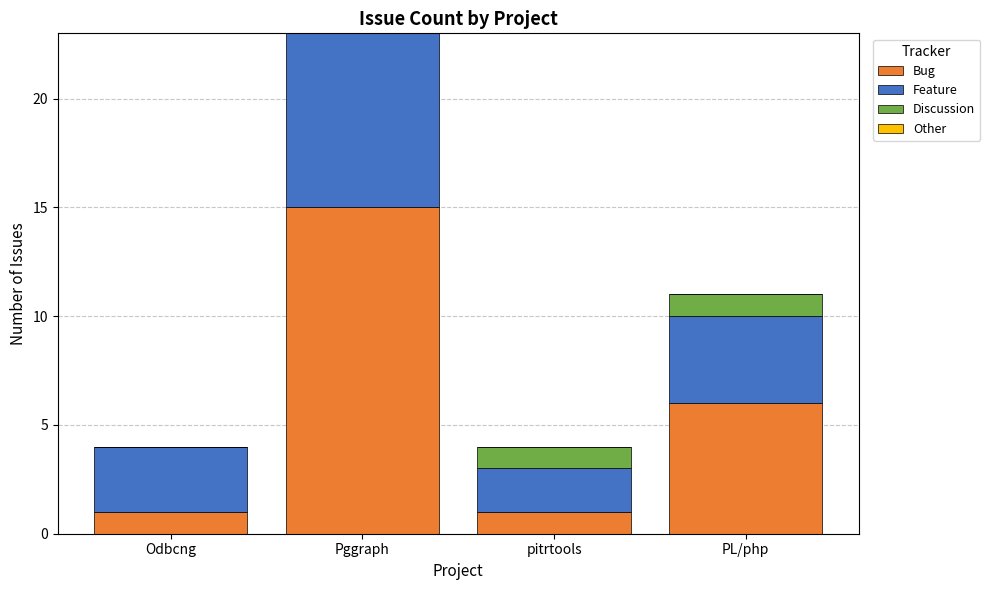

What is the highest value of the Bug series?

15